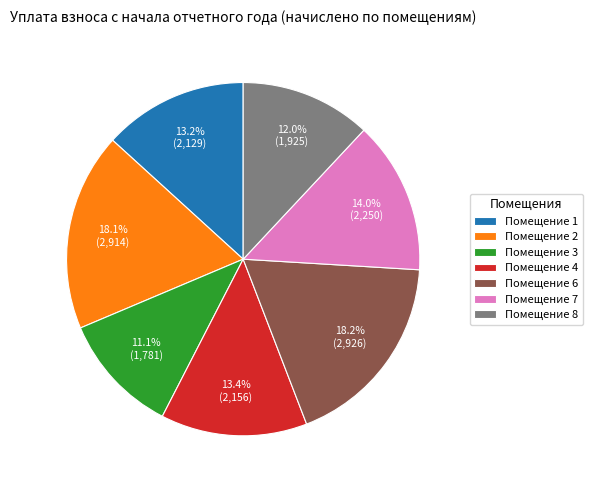

How much of the chart is everything except Помещение 7?

86.0%